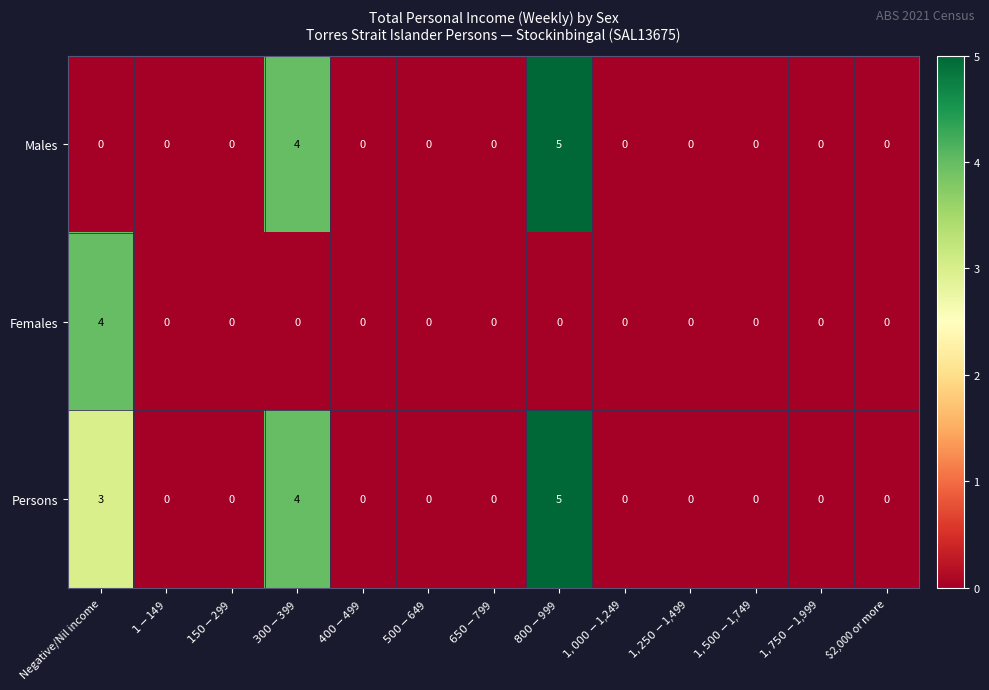

Between Negative/Nil income and $2,000 or more, which series saw the biggest shift?

Females